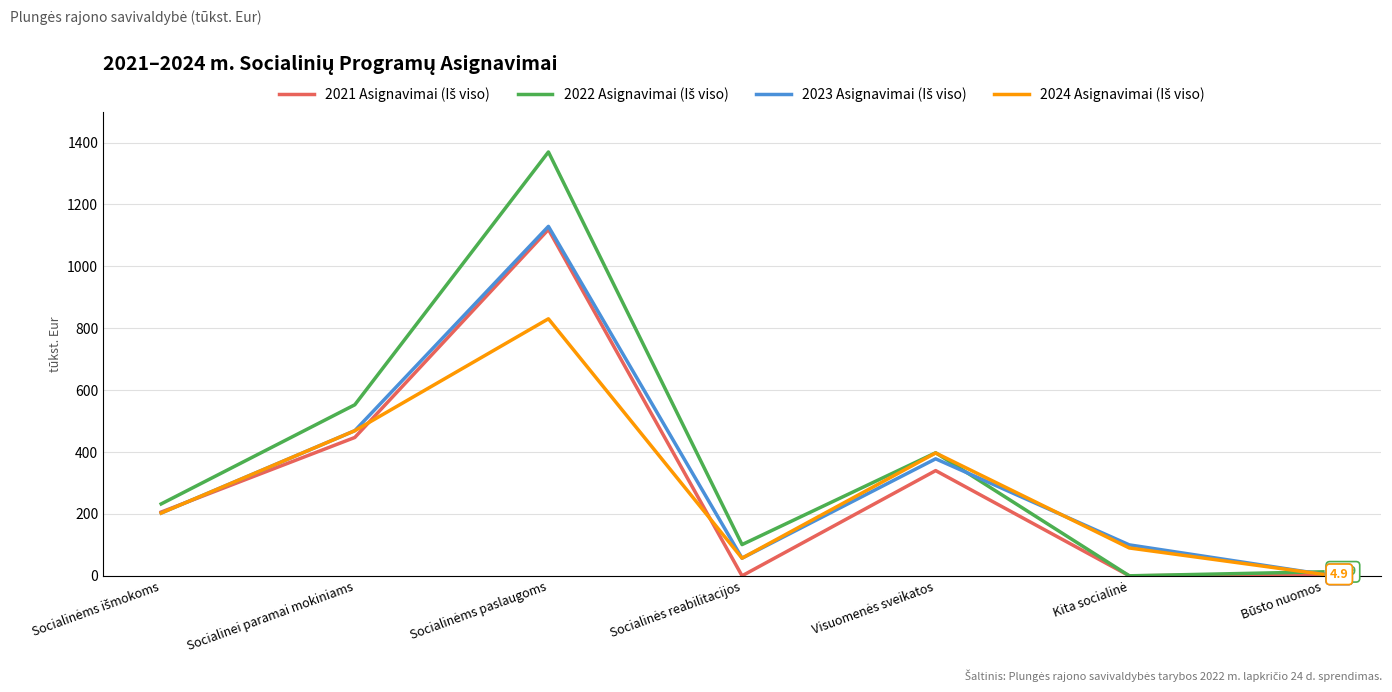

What is the total value across all series at Socialinei paramai mokiniams?

1937.8